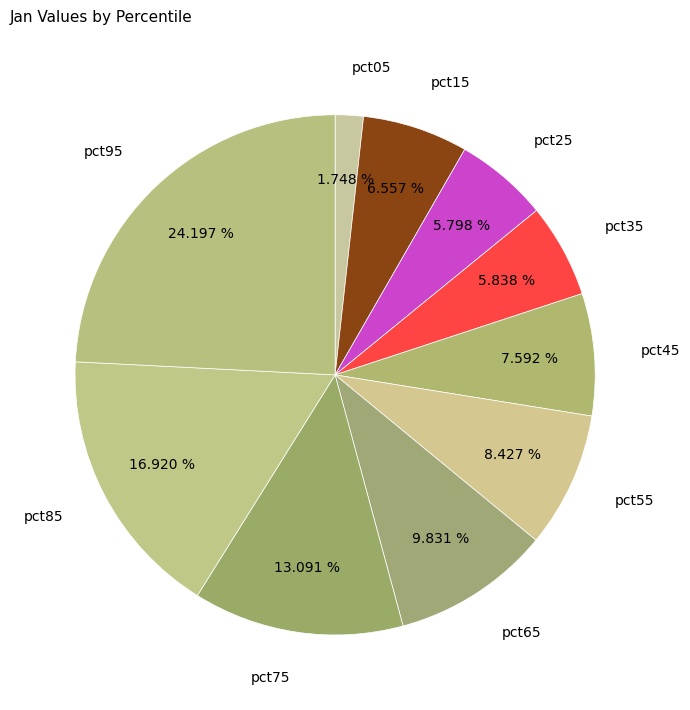

To the nearest percent, what percentage of the pie is pct35?

6%